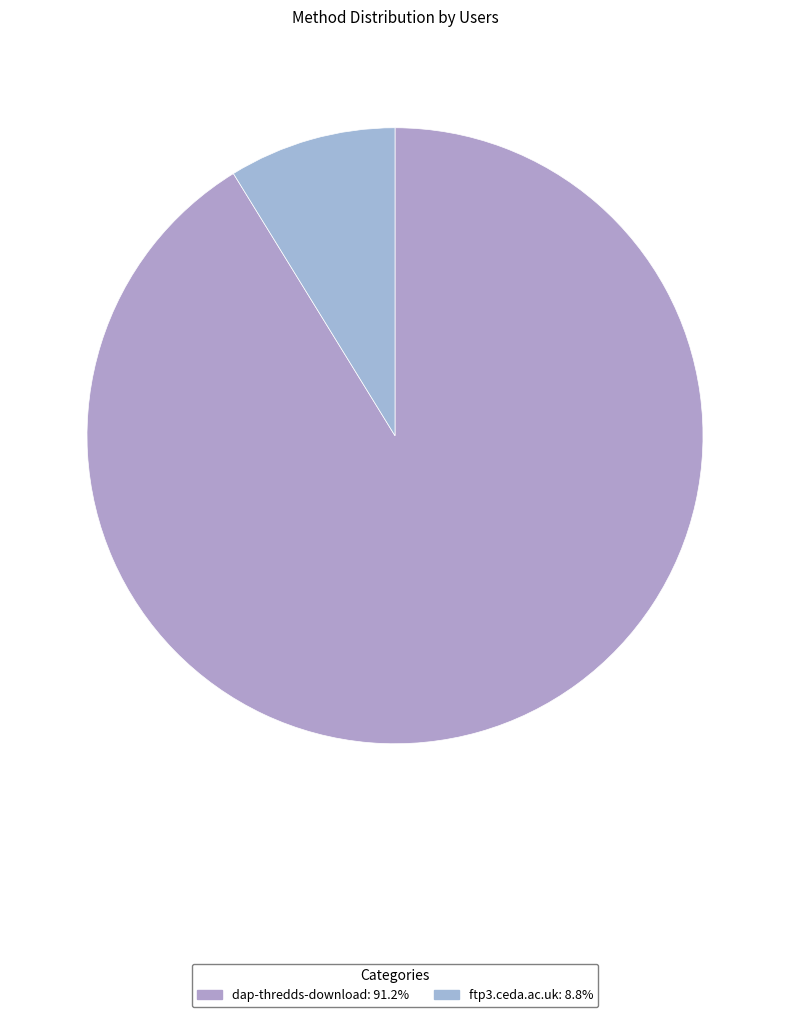

Is it true that ftp3.ceda.ac.uk is 1% of the pie?

False